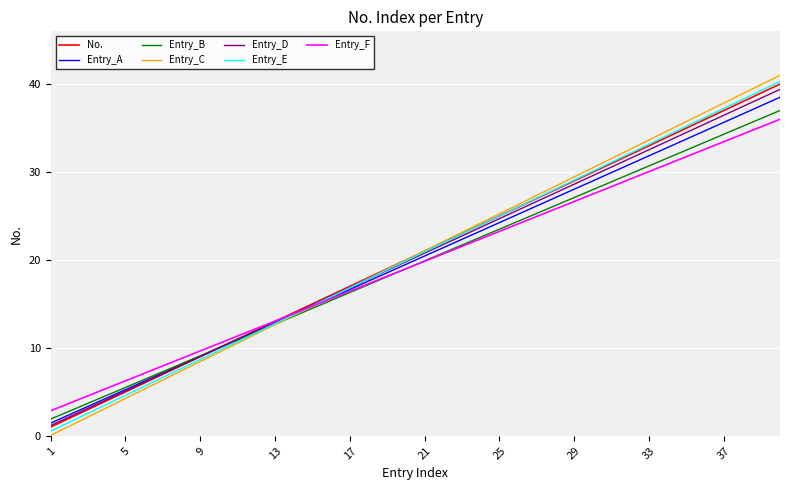

What is the highest value of the Entry_D series?

39.4